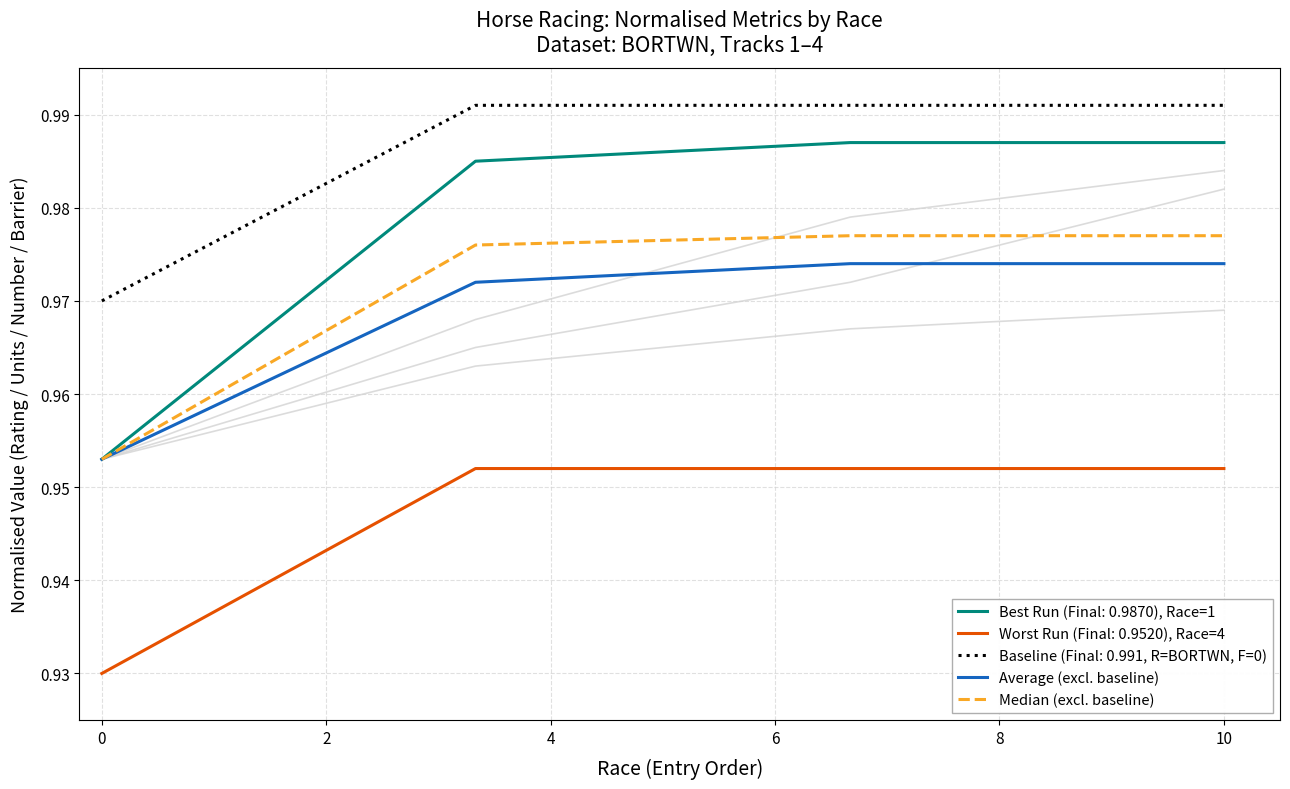

At how many categories does at least one series exceed 0?

4